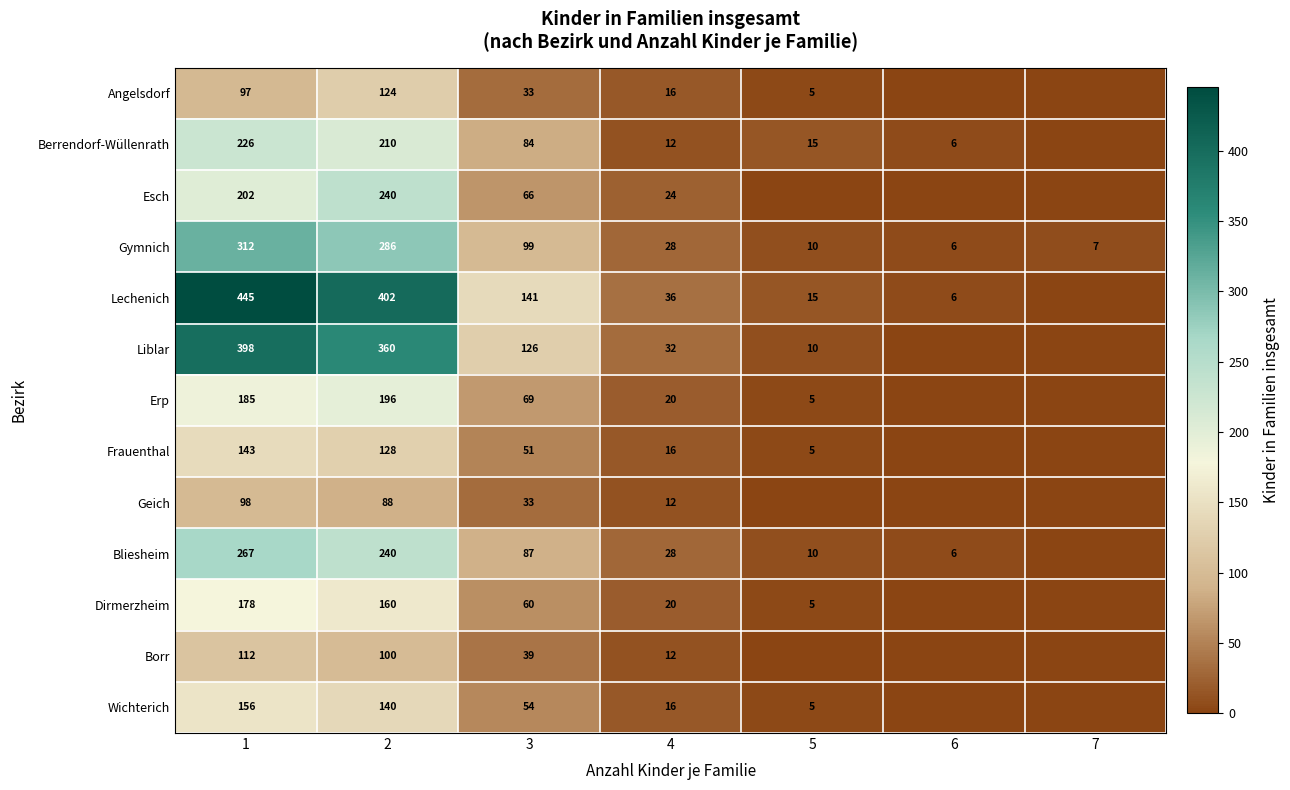

What is the maximum value for Gymnich?

312